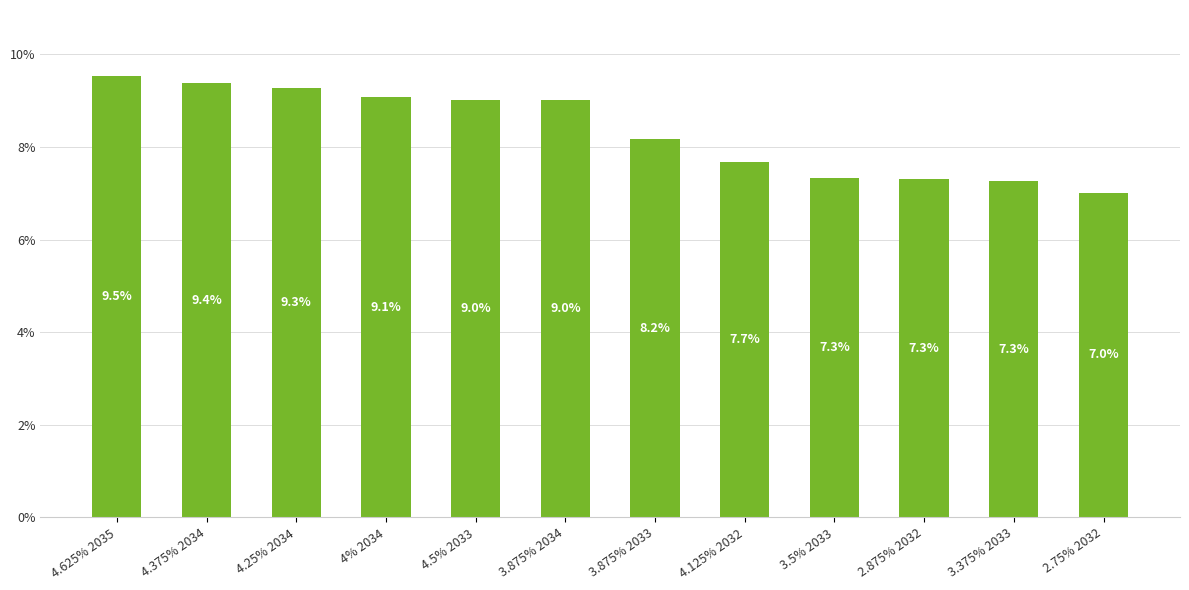

Which category has the lowest value across all series?

2.75% 2032